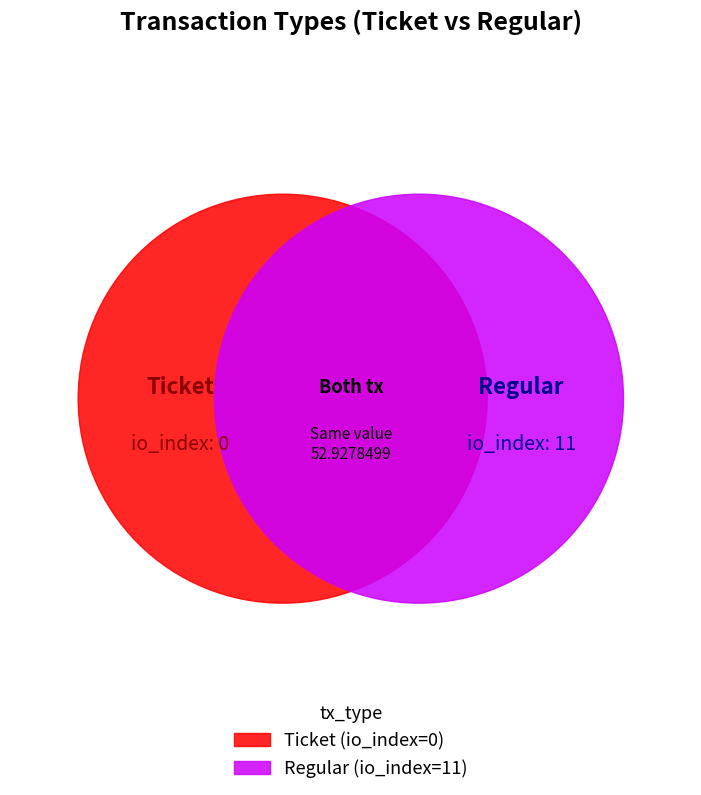

What percentage is the Regular slice, to the nearest percent?

100%